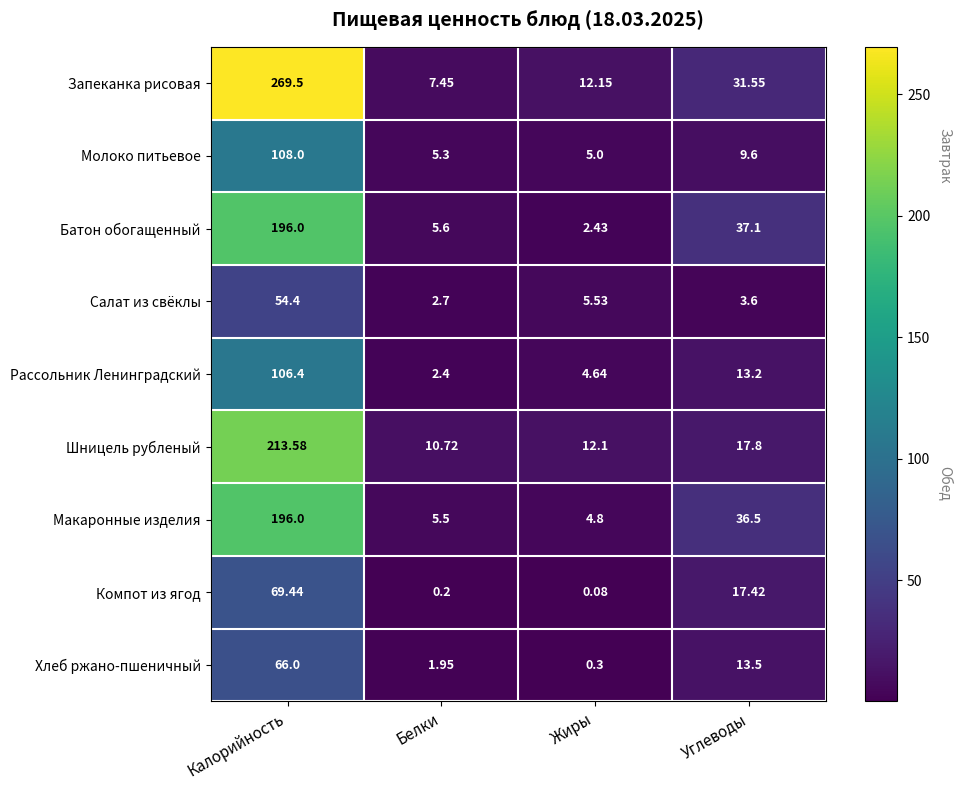

At which category is the sum across all series the highest?

Калорийность